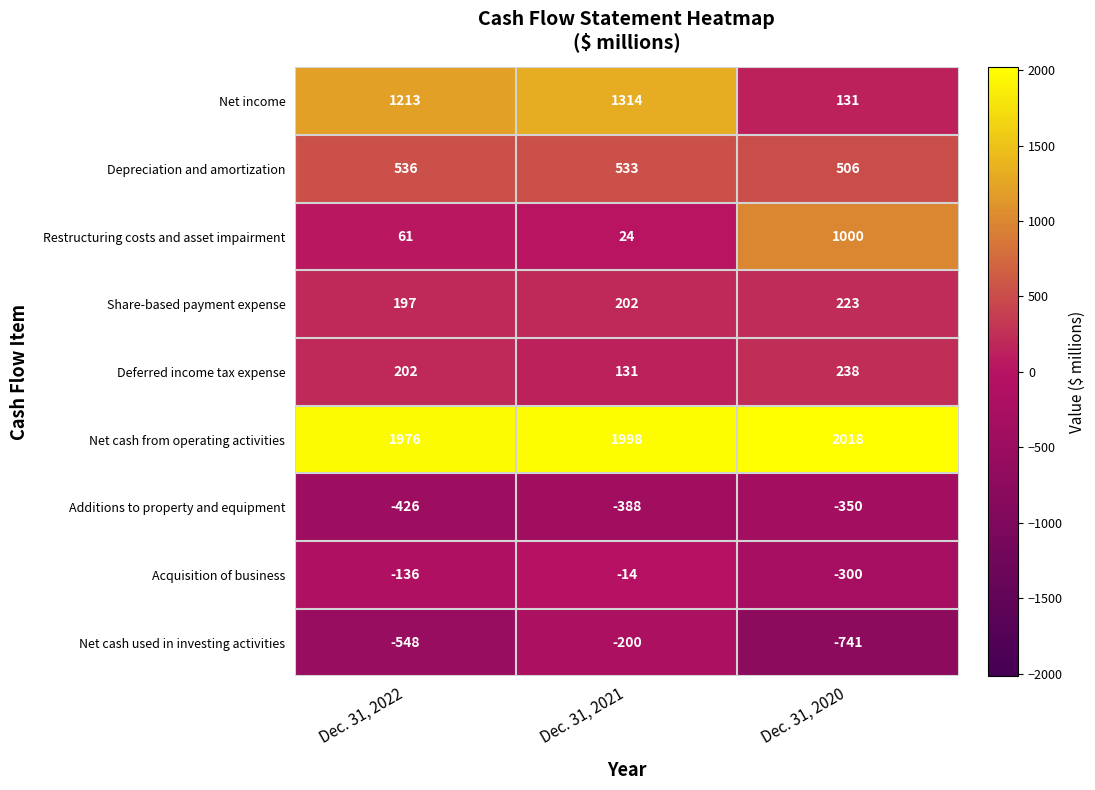

Count the number of categories in the chart.

3